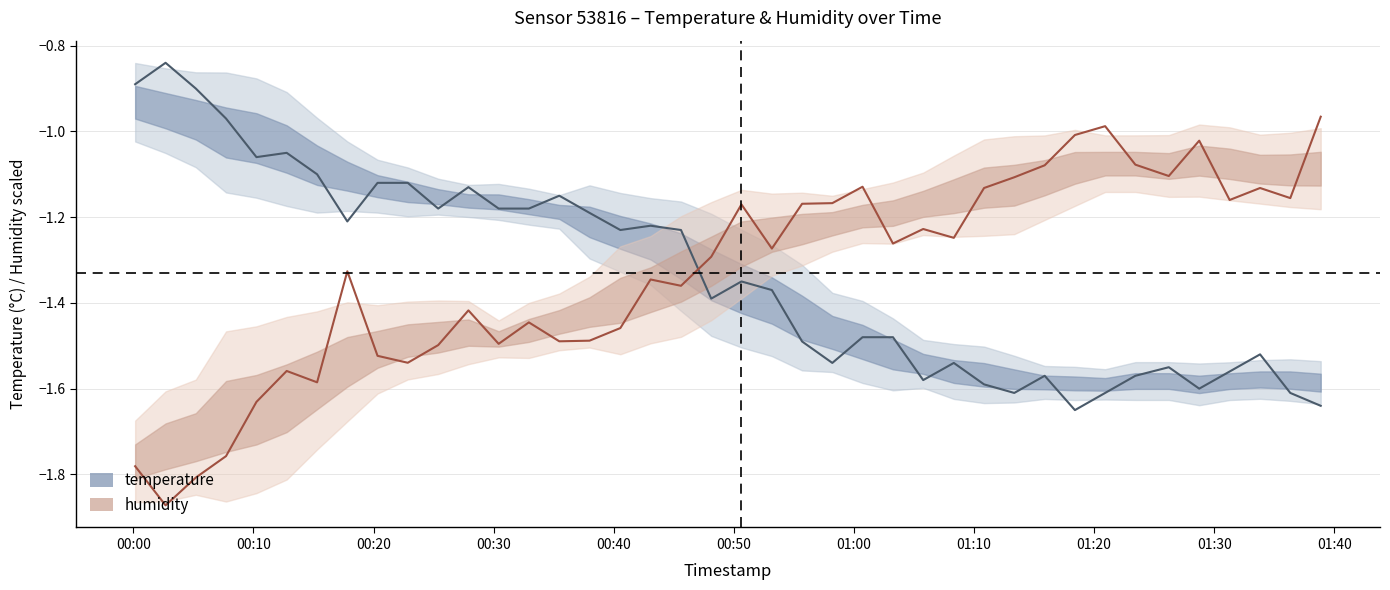

Which series has the largest total across all categories?

temperature